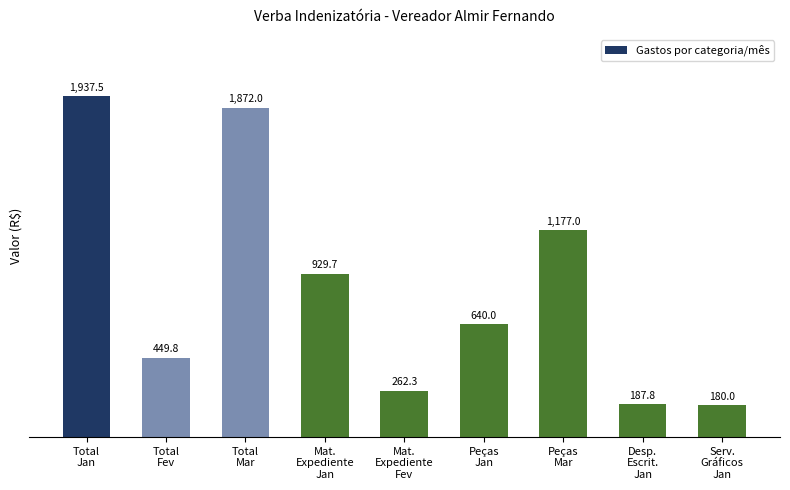

Approximately how many times larger is the value at Total
Mar compared to Total
Jan?

1.0